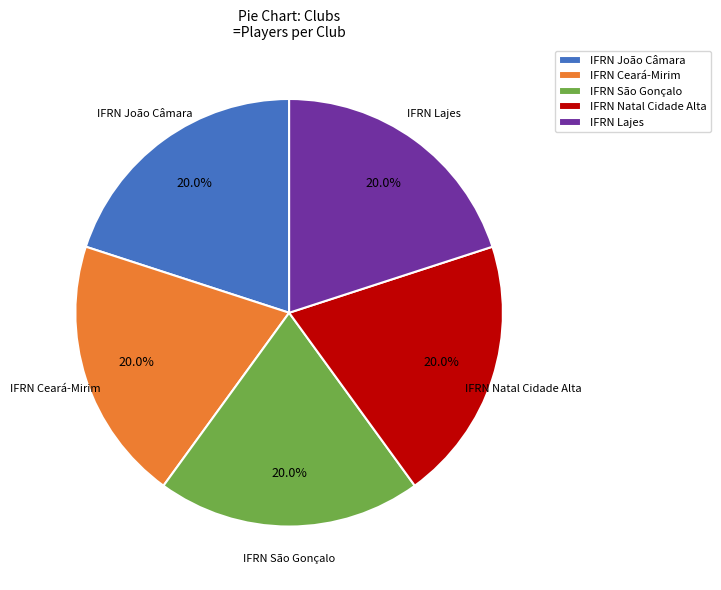

Count the number of slices in the pie.

5